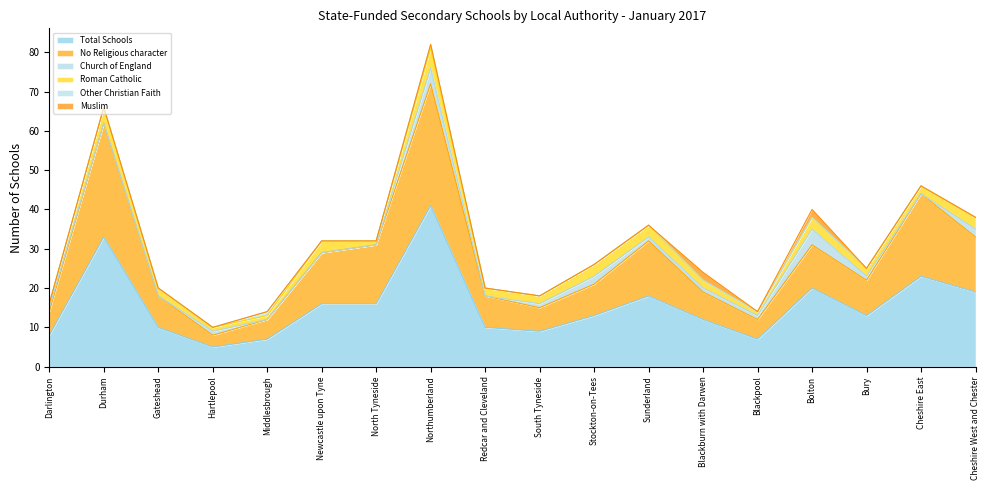

In Other Christian Faith, how many points are higher than both neighbors (excluding endpoints)?

2